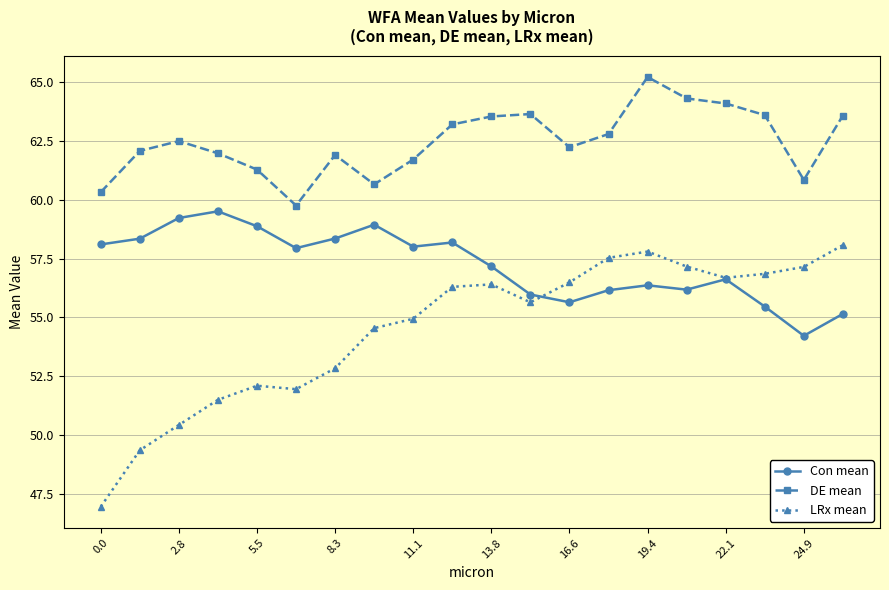

Which series has the largest range (max minus min)?

LRx mean